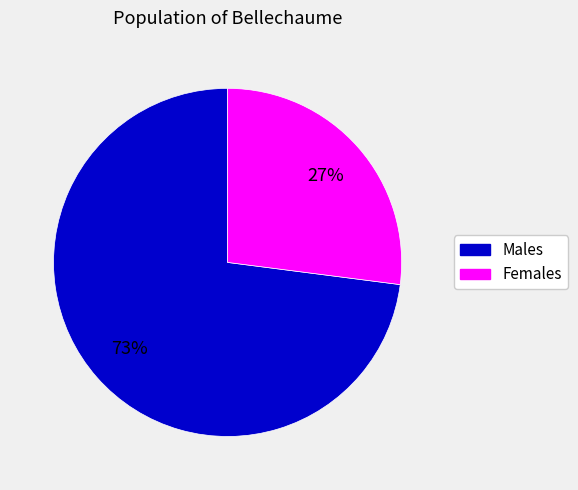

Is there any slice that represents more than half of the pie?

Yes